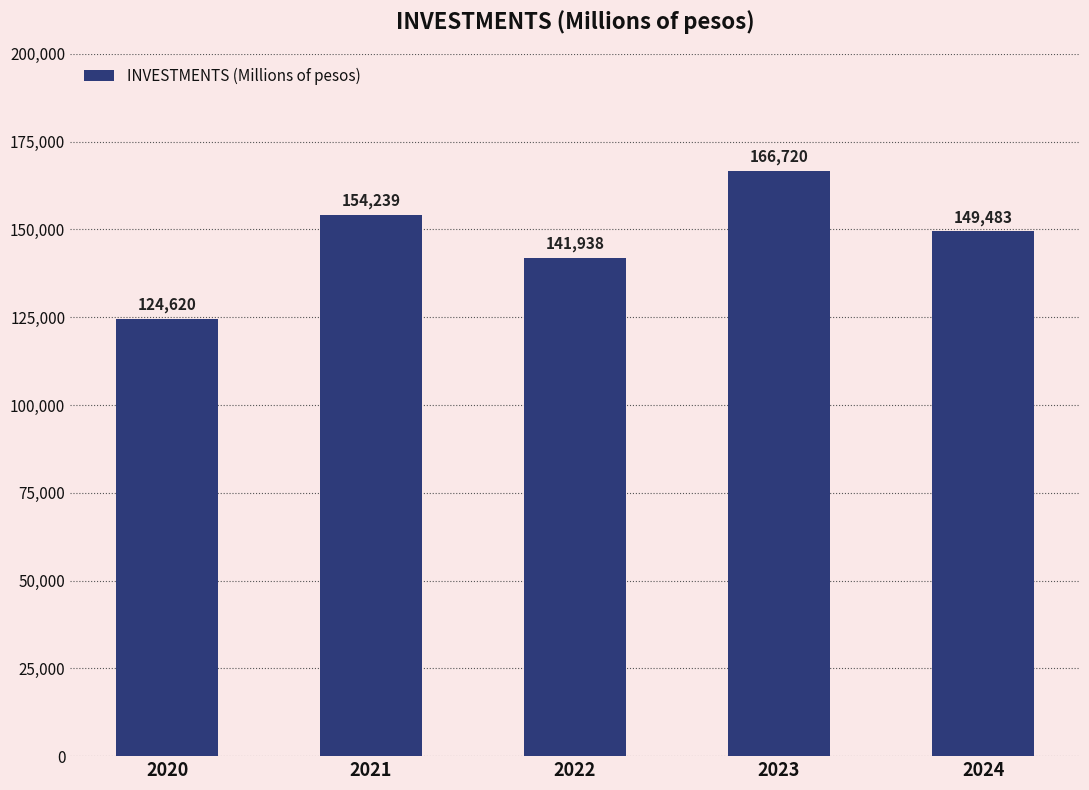

Is it true that the value at 2021 is 217441?

False